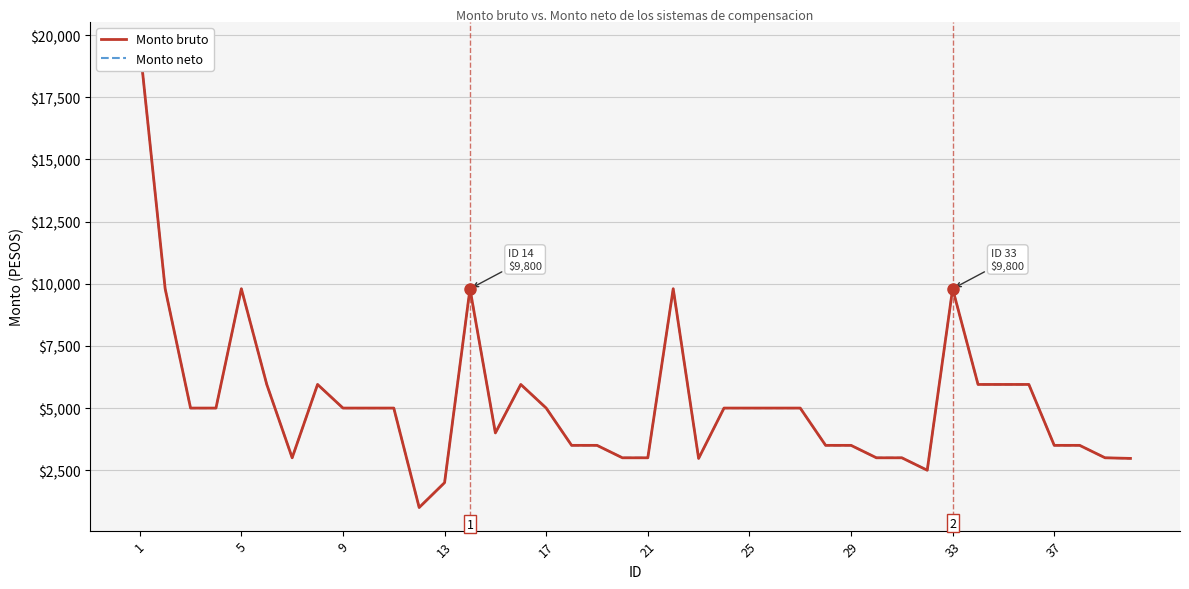

How many lines are shown in the chart?

2